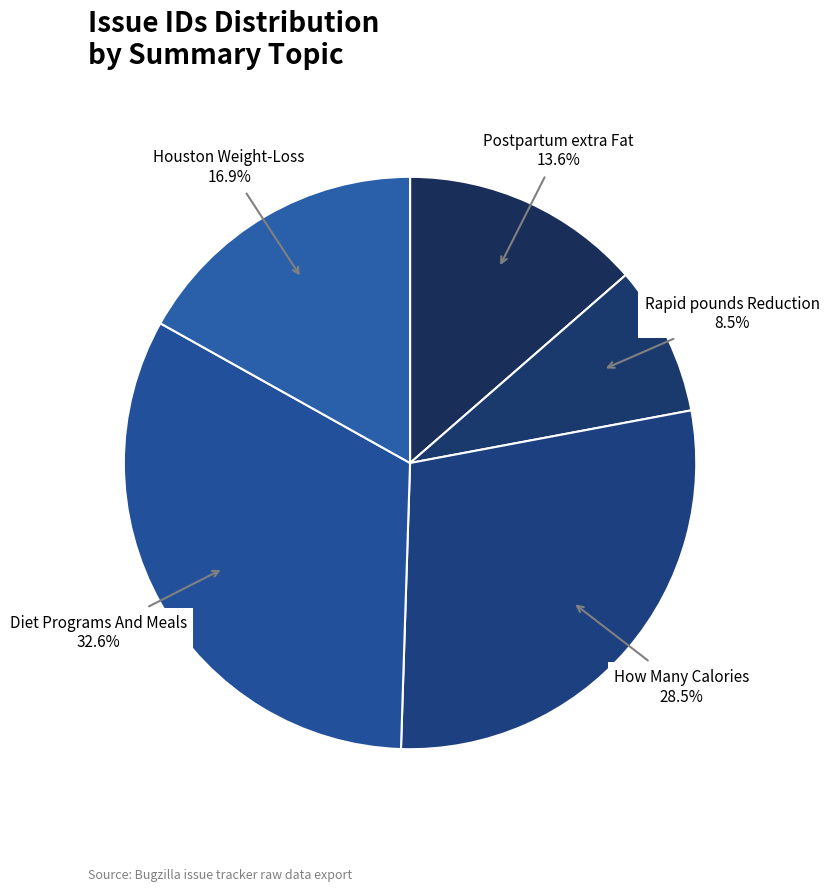

To the nearest percent, what percentage of the pie is Houston Weight-Loss?

17%